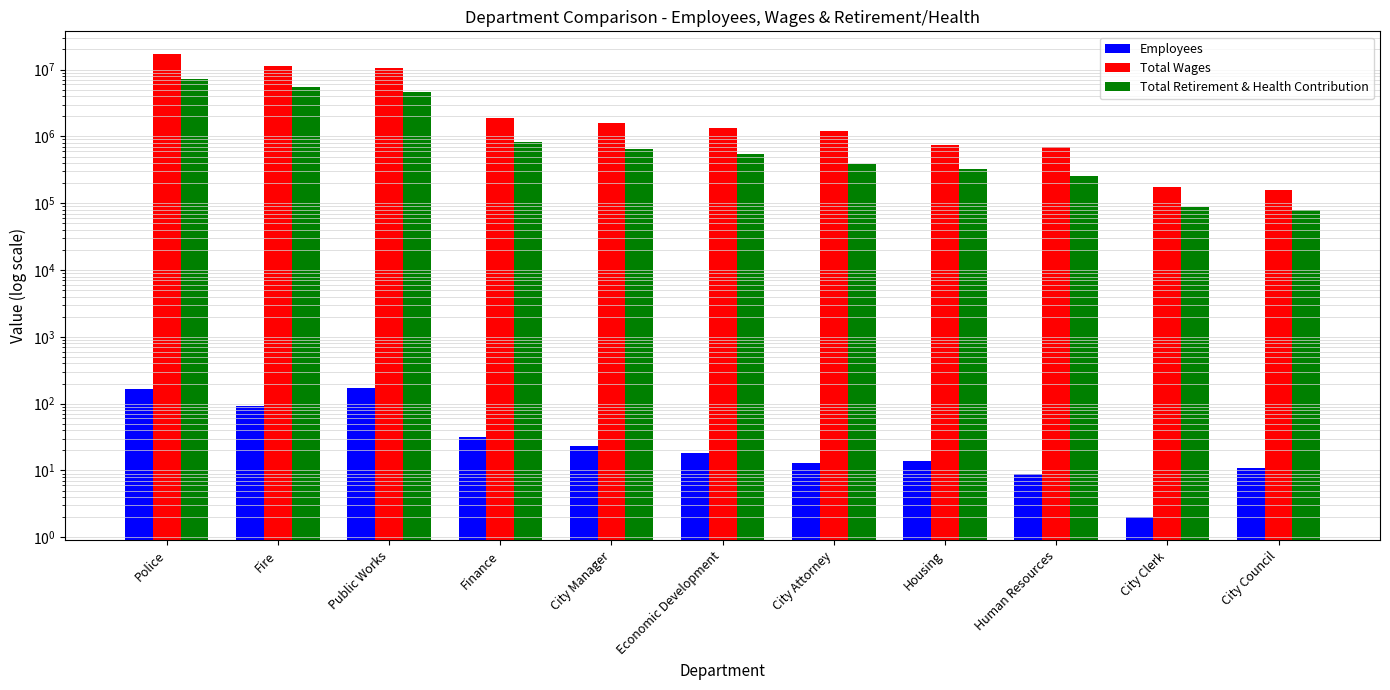

List the series in order of their overall mean, lowest first.

Employees, Total Retirement & Health Contribution, Total Wages